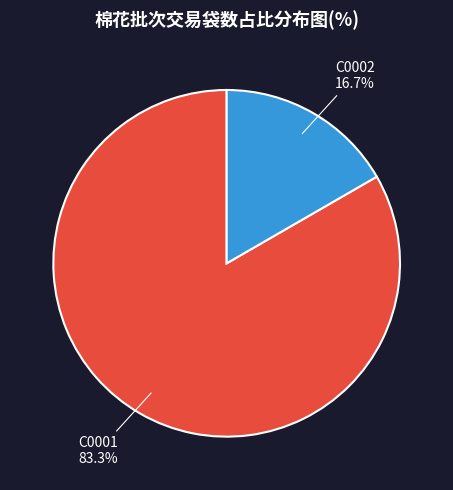

To the nearest percent, what percentage of the pie is C0001?

83%